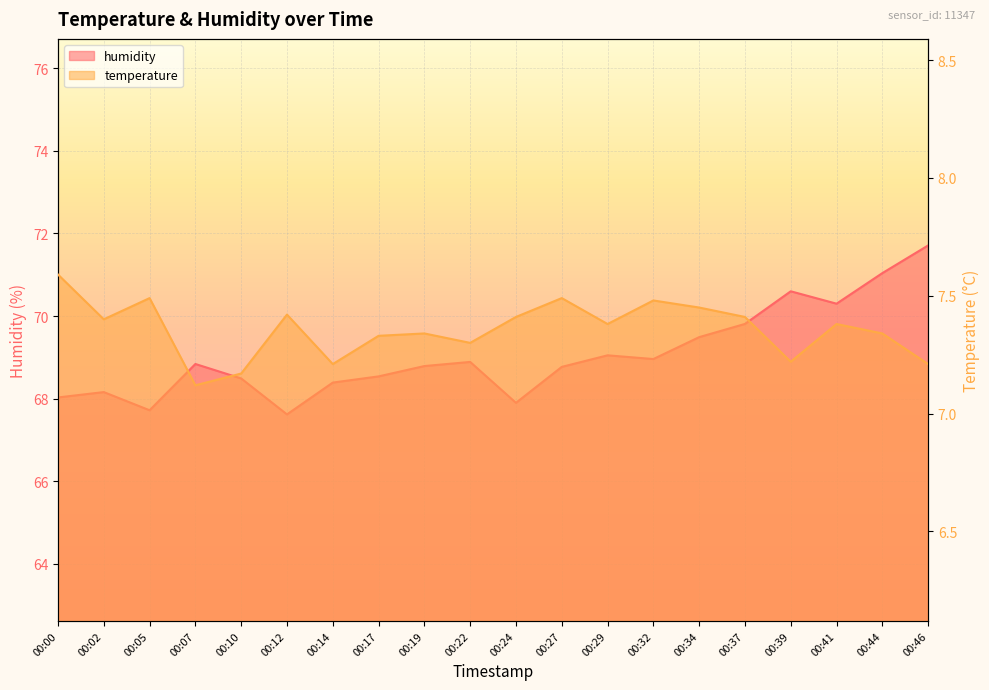

Where does the humidity series first go above 68?

00:00